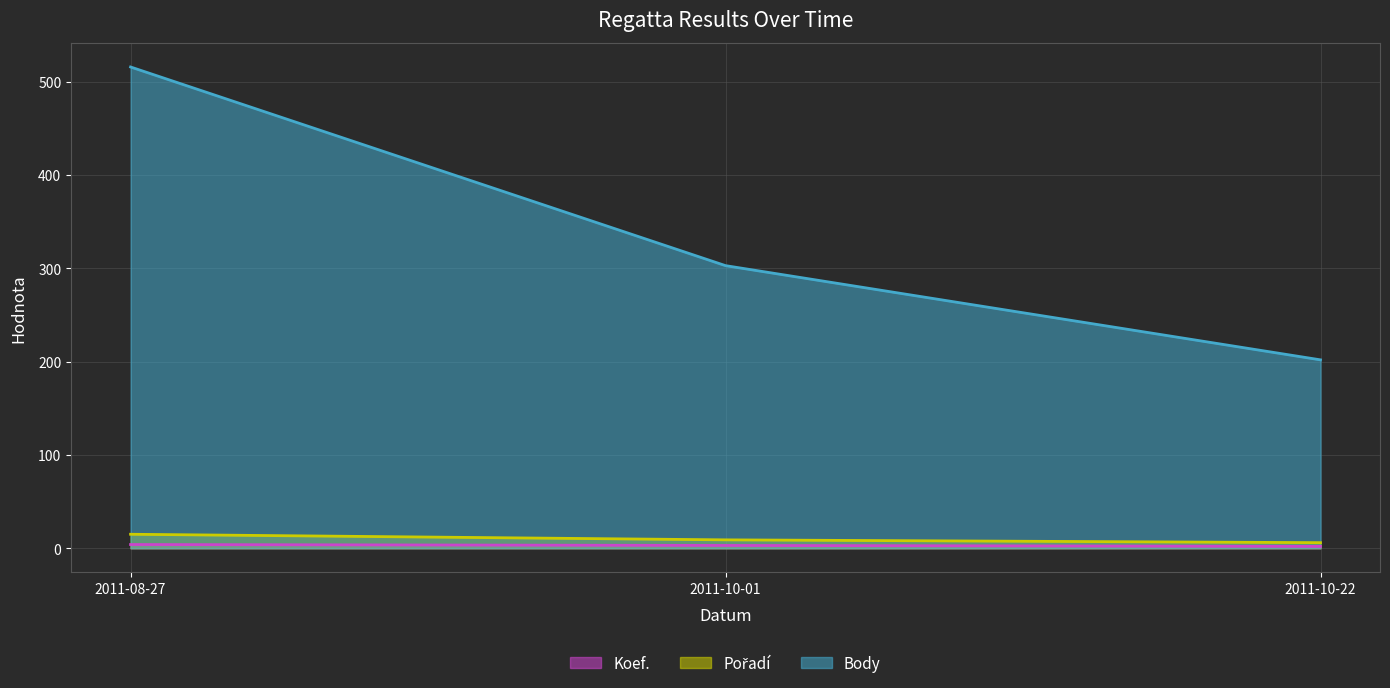

What is the difference between the maximum and minimum values in the Body series?

314